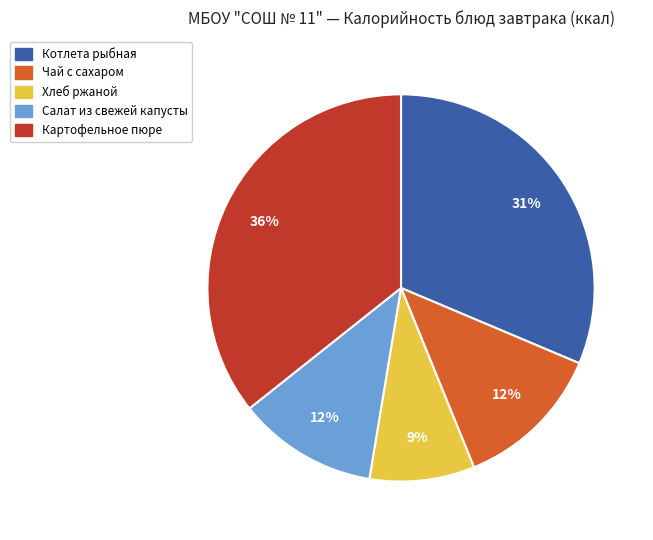

To the nearest percent, what is the combined percentage of Хлеб ржаной and Котлета рыбная?

40%